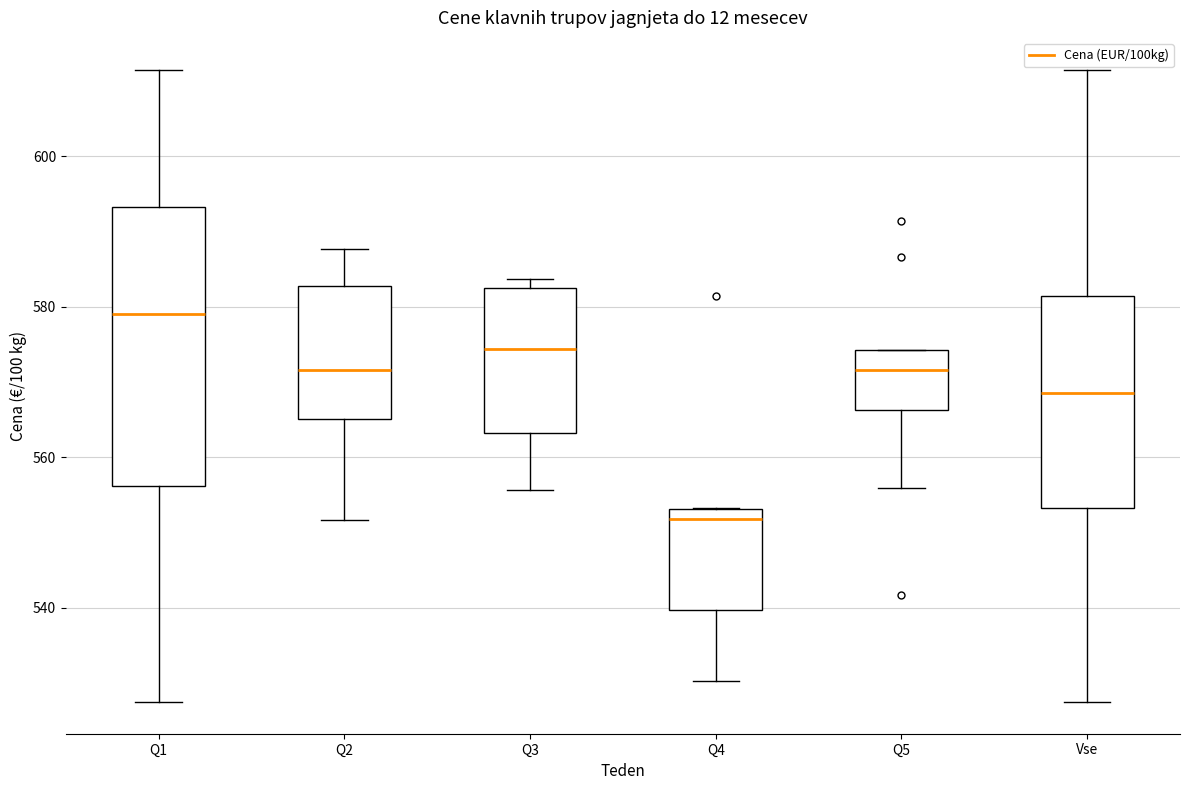

Which box has the lowest median line?

Q4